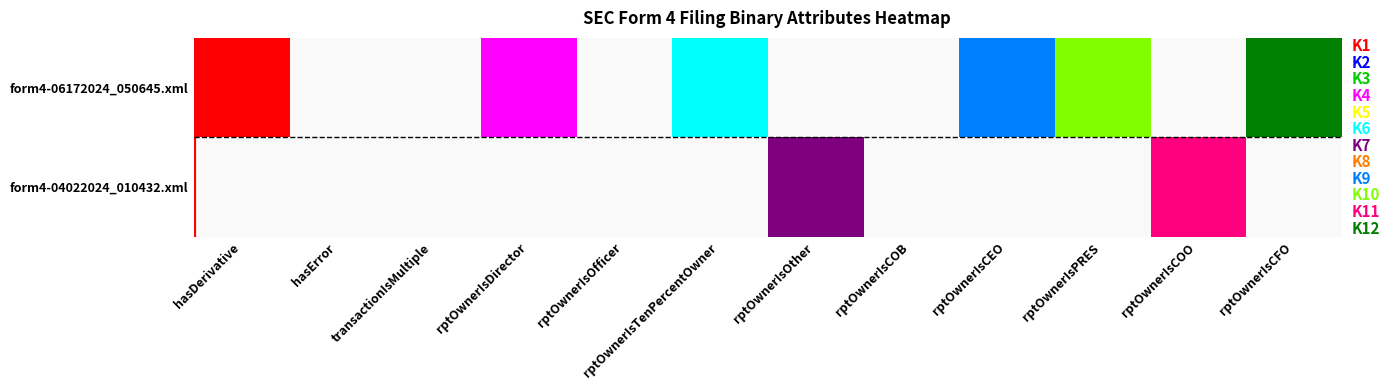

The form4-04022024_010432.xml series shows 0 at rptOwnerIsTenPercentOwner. True or false?

True